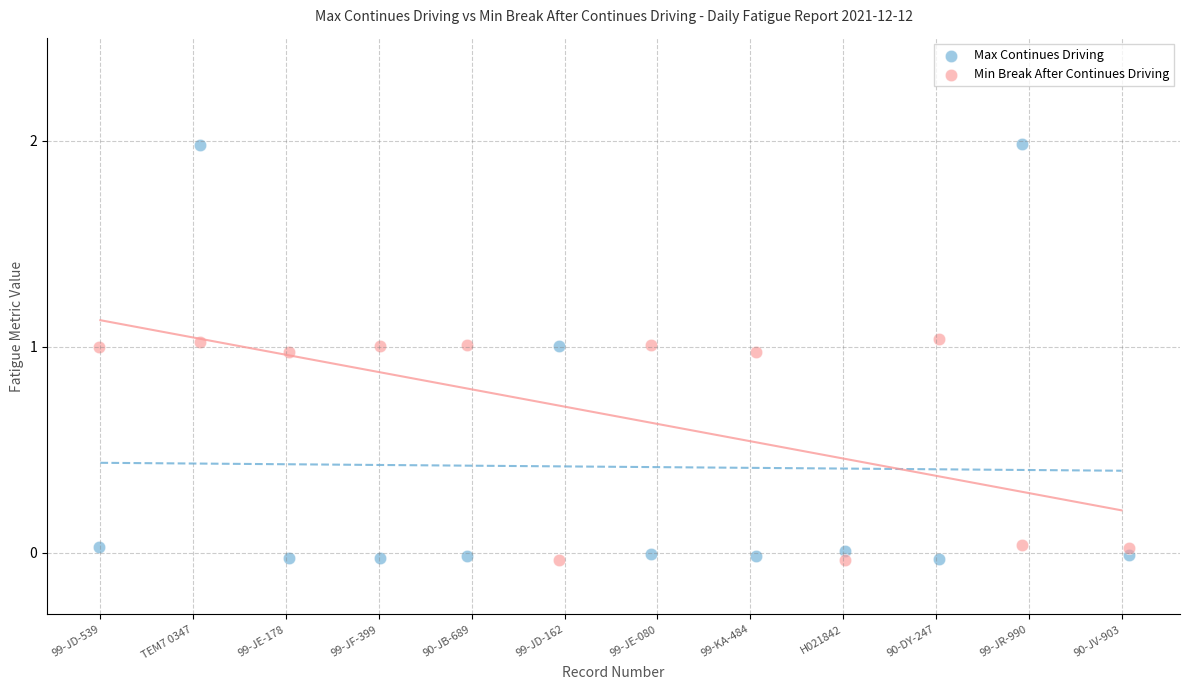

Which series contains the highest Y value?

Max Continues Driving